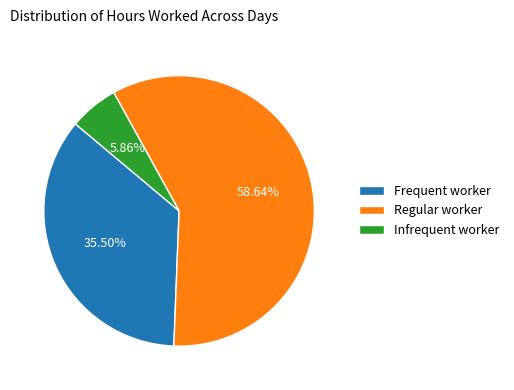

Count the number of slices in the pie.

3